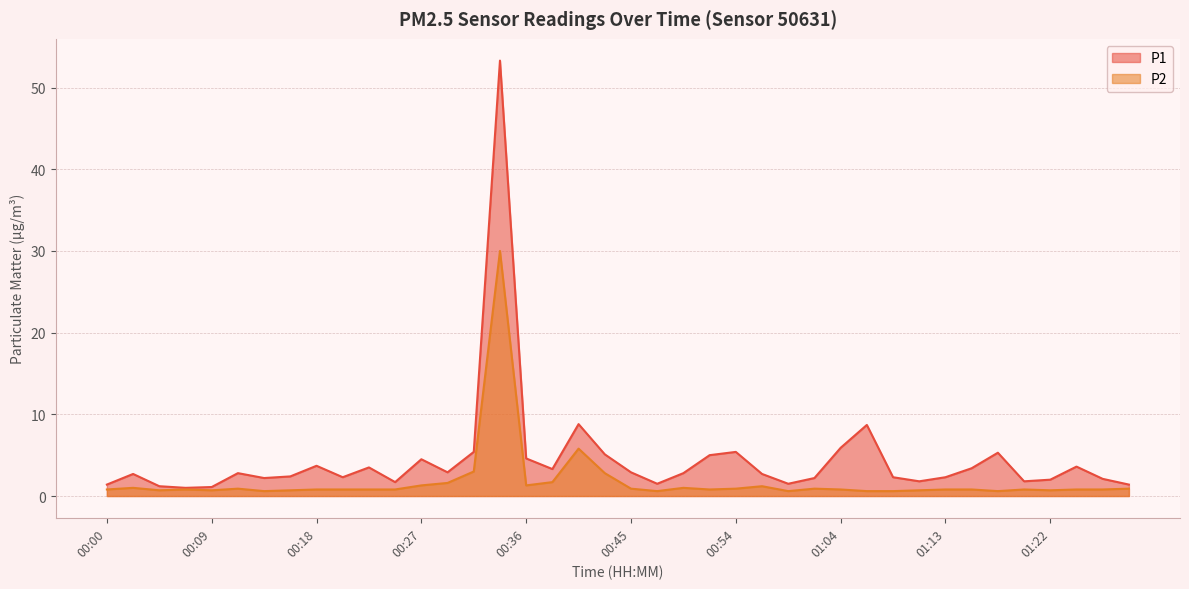

How many lines are shown in the chart?

2